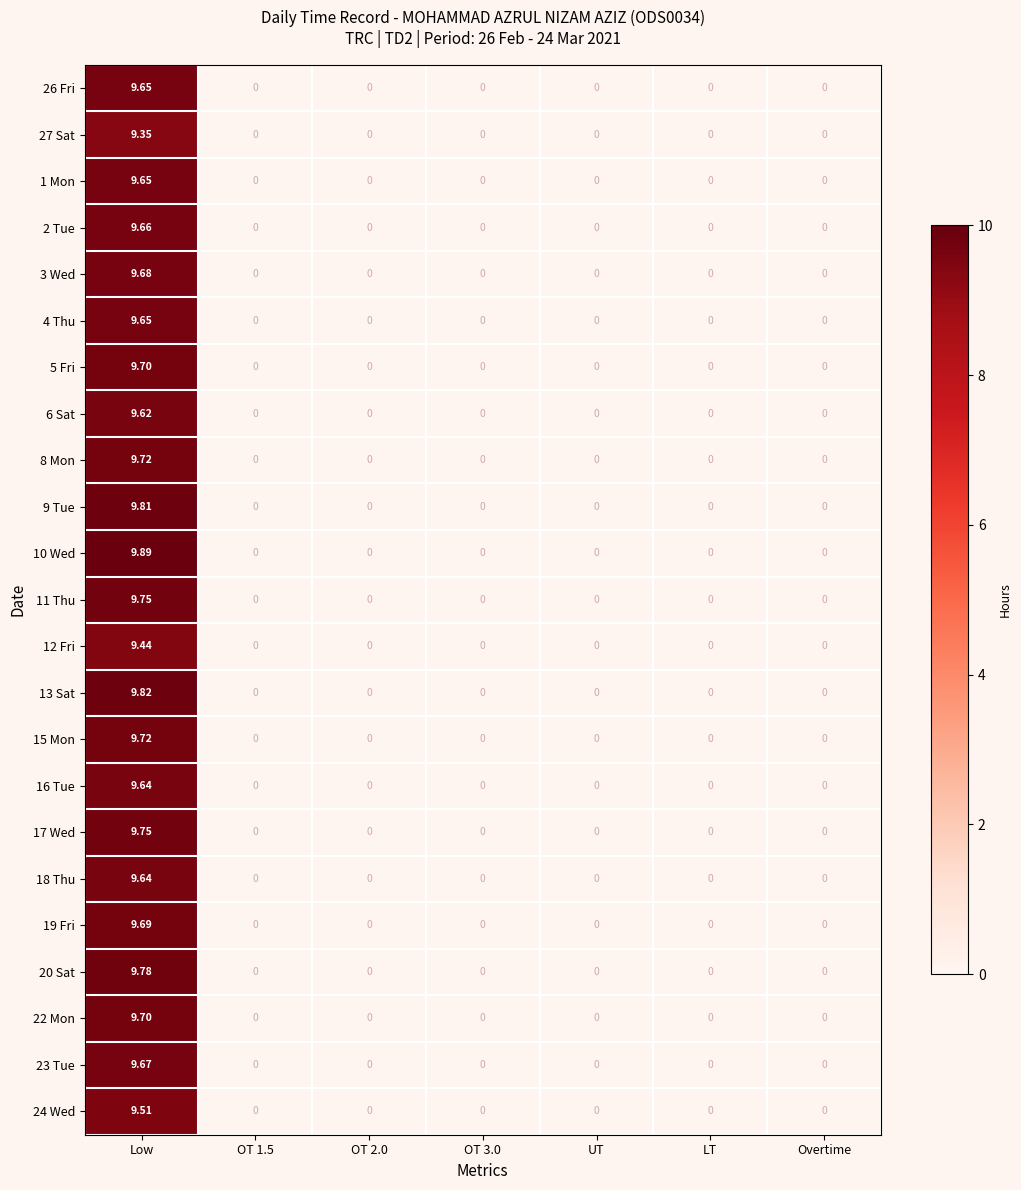

At which category is the sum across all series the highest?

Low